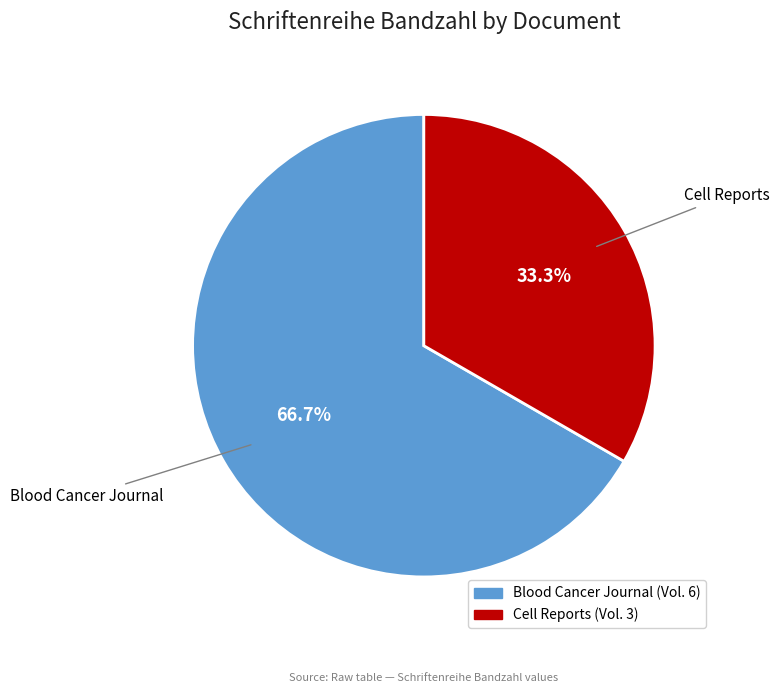

Does any single category account for the majority?

Yes